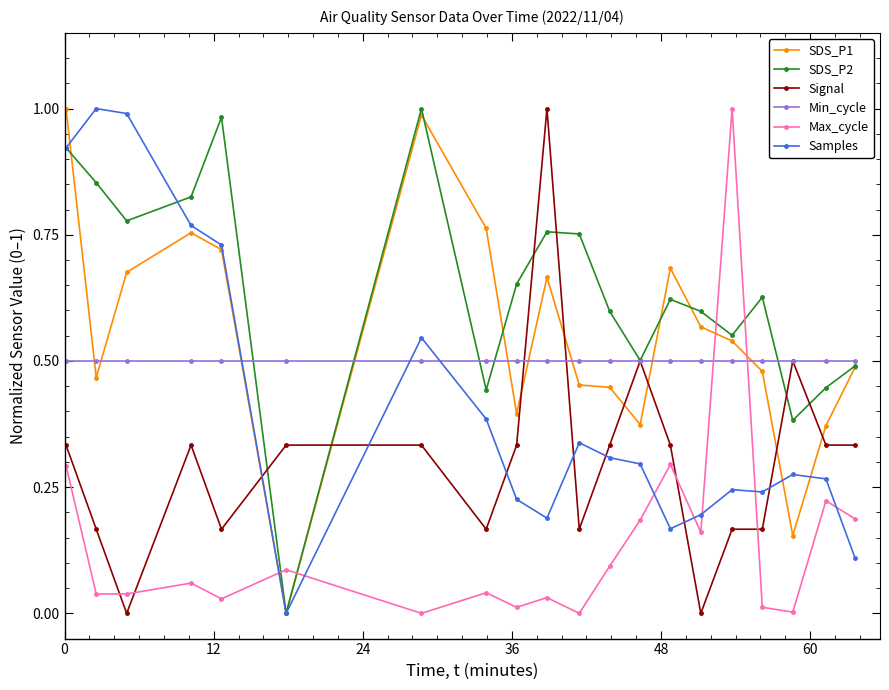

True or false: Max_cycle has more than 2 interior local peaks.

True